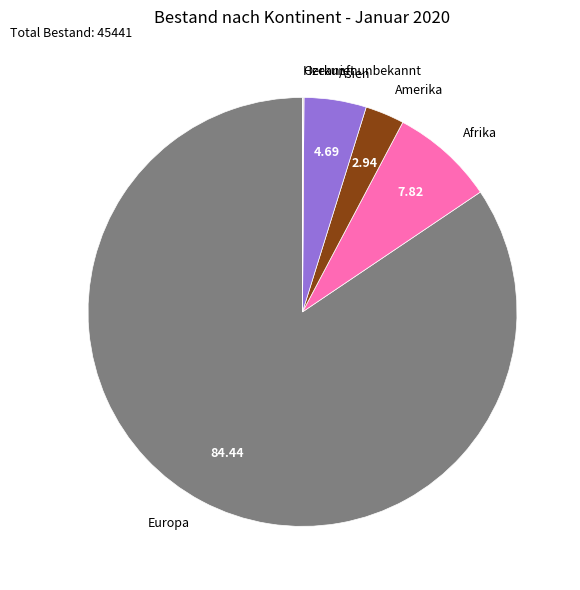

Which category has the biggest portion of the pie?

Europa